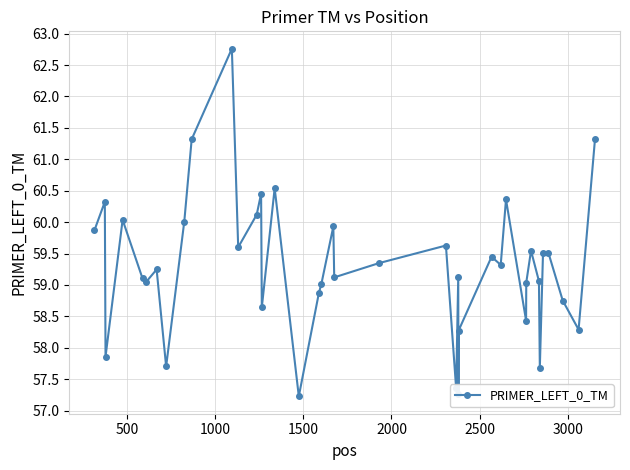

What is the sum of all values?

2372.1